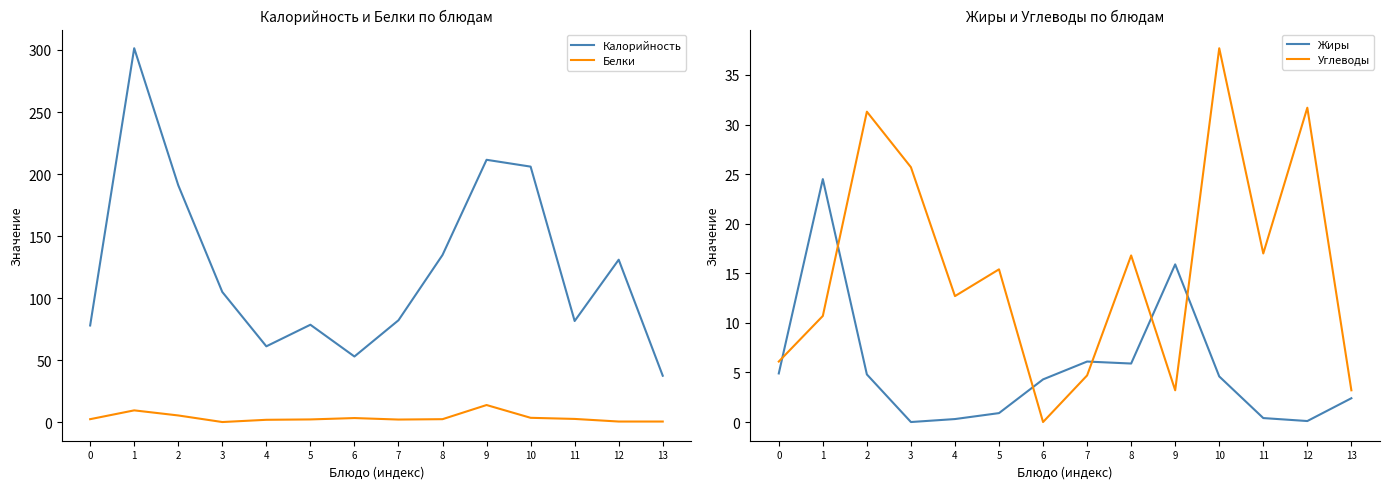

Reading left to right, transcribe all the data shown in this chart.

Калорийность: 78.0	301.4	191.0	105.0	61.2	78.6	53.0	82.2	134.8	211.5	206.0	81.6	131.0	37.5
Белки: 2.5	9.6	5.5	0.2	2.0	2.3	3.4	2.2	2.5	13.9	3.6	2.7	0.6	0.6
Жиры: 4.9	24.5	4.8	0.0	0.3	0.9	4.3	6.1	5.9	15.9	4.6	0.4	0.1	2.4
Углеводы: 6.1	10.7	31.3	25.7	12.7	15.4	0.0	4.7	16.8	3.2	37.7	17.0	31.7	3.2